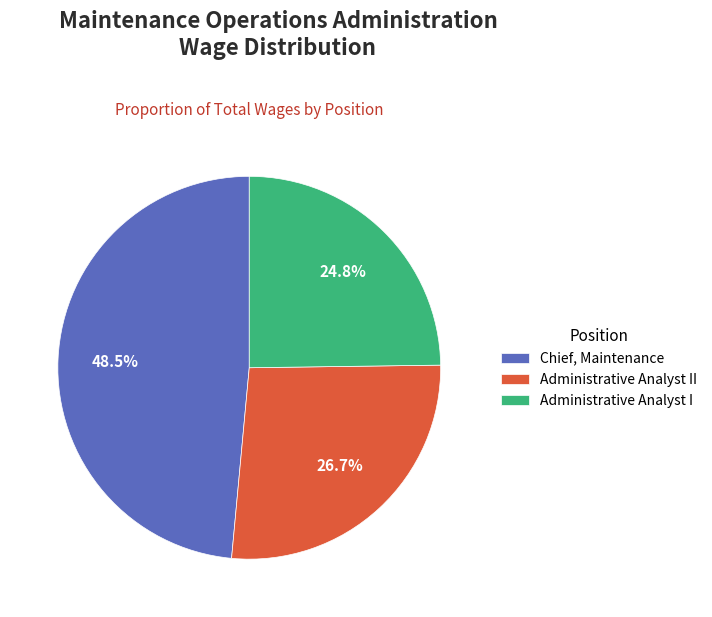

Which slice is the smallest?

Administrative Analyst I